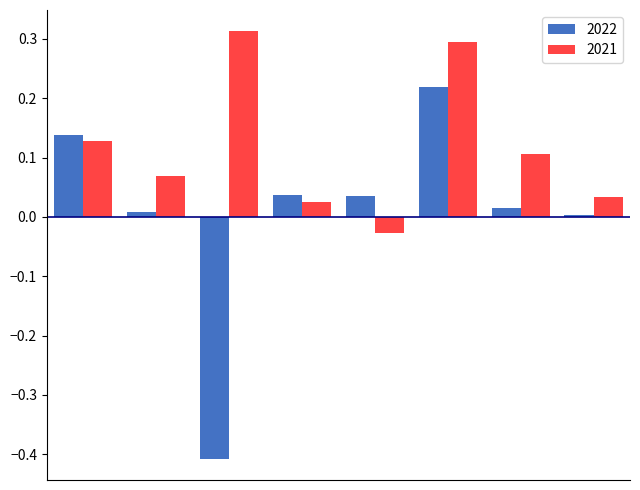

What is the difference between the maximum and minimum values in the 2022 series?

0.6